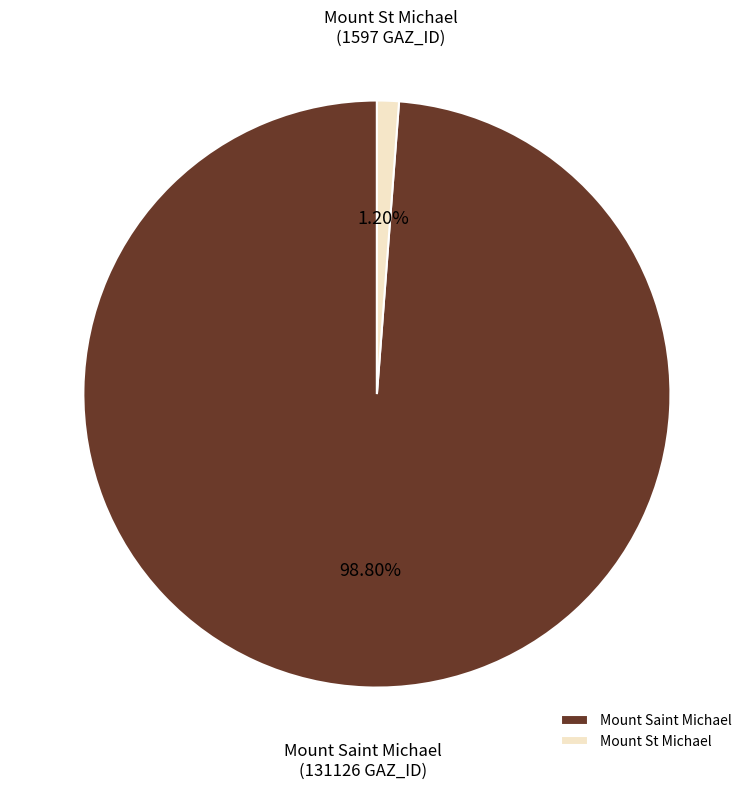

Is it true that Mount Saint Michael is 89% of the pie?

False